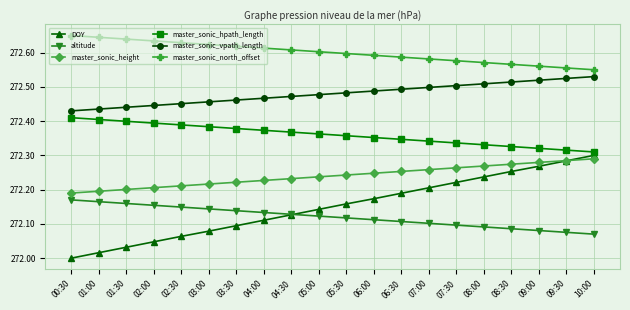

How many lines are shown in the chart?

6